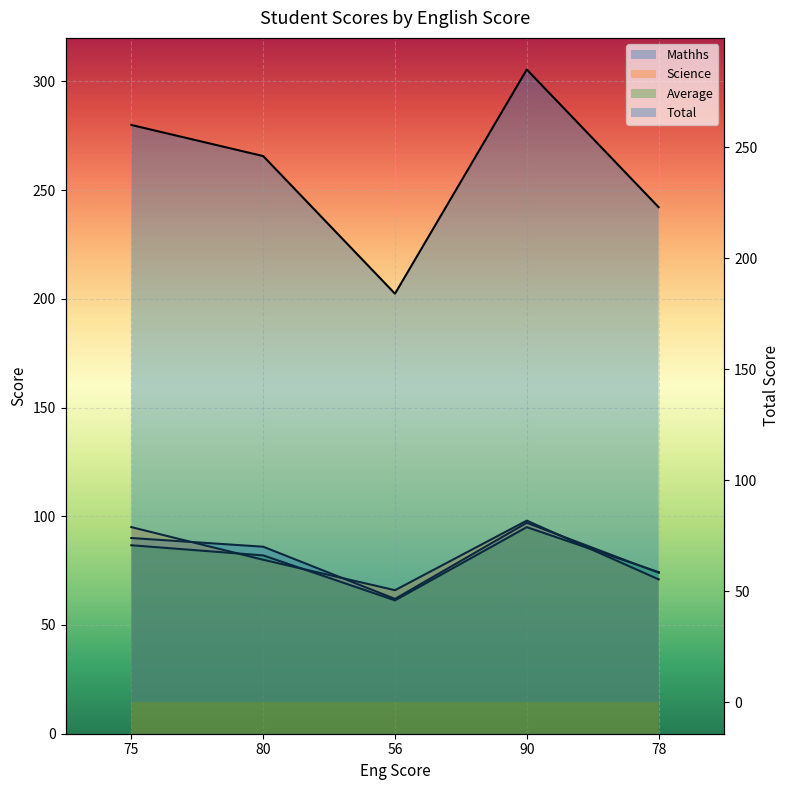

What is the average value of the Science line series?

82.0